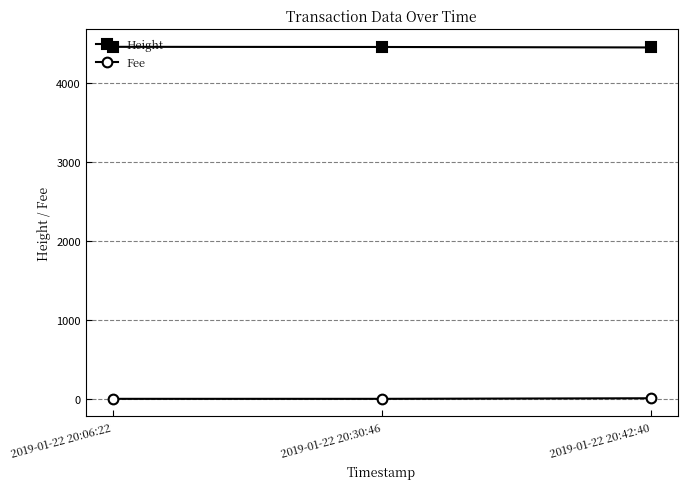

Rank the series at 2019-01-22 20:06:22 from lowest to highest value.

Fee, Height